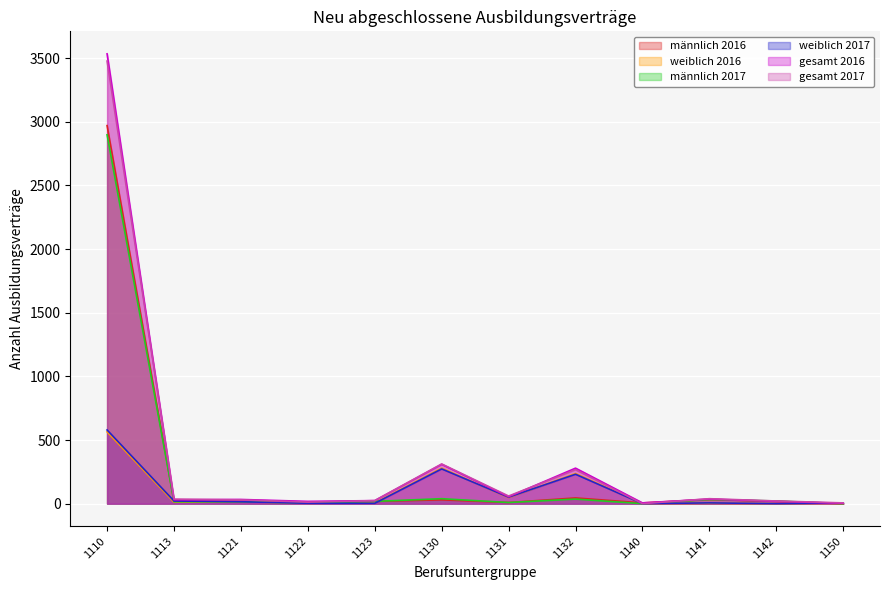

Is it true that gesamt 2017 equals 1 at 1150?

False